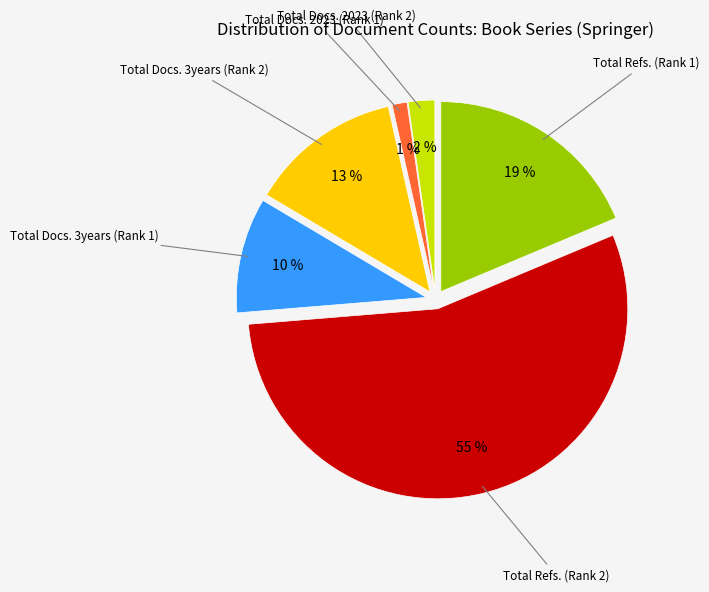

To the nearest percent, what is the difference between the largest and smallest slice percentages?

54%